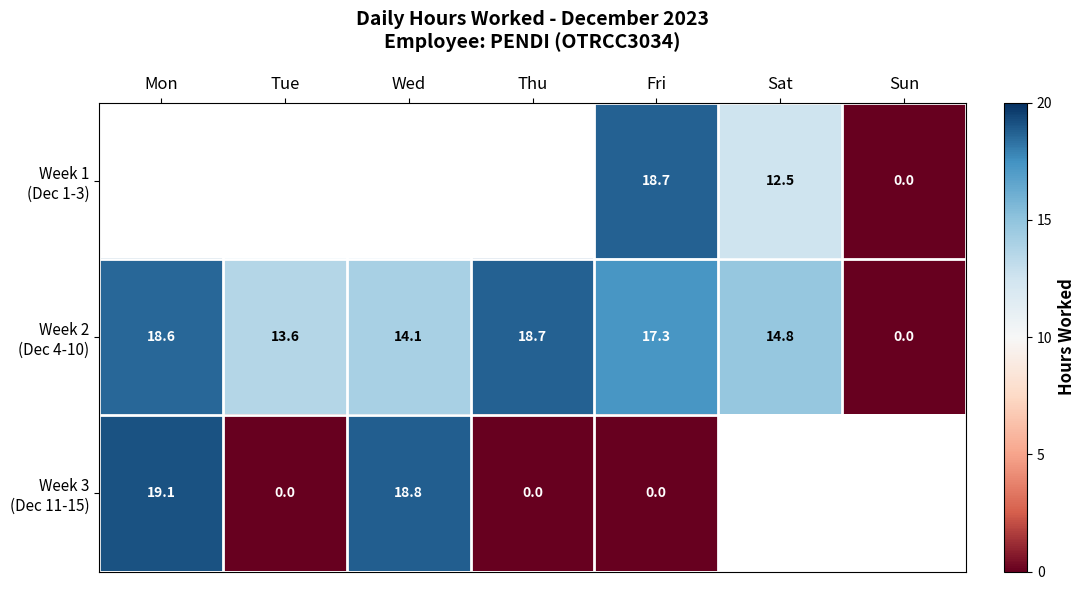

Which series changed the most between Wed and Thu?

Week 3 (Dec 11-15)